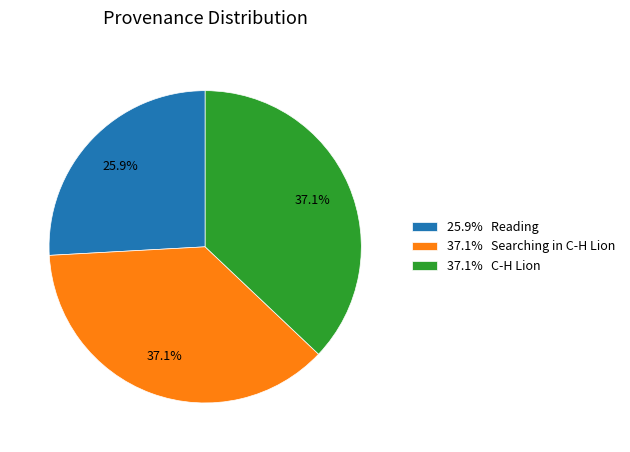

What is the ratio of the value at 37.1% Searching in C-H Lion to the value at 25.9% Reading?

1.4